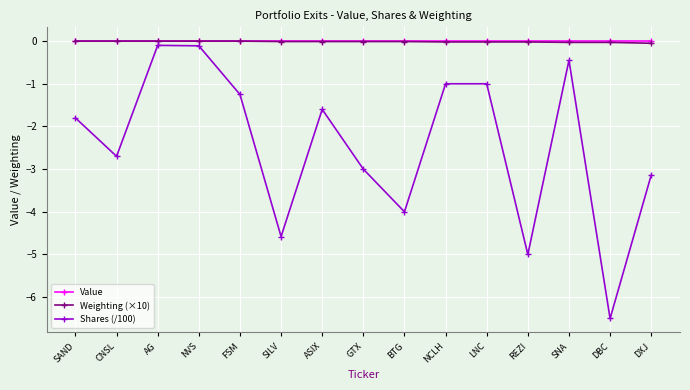

Which series has the widest spread of values?

Shares (/100)